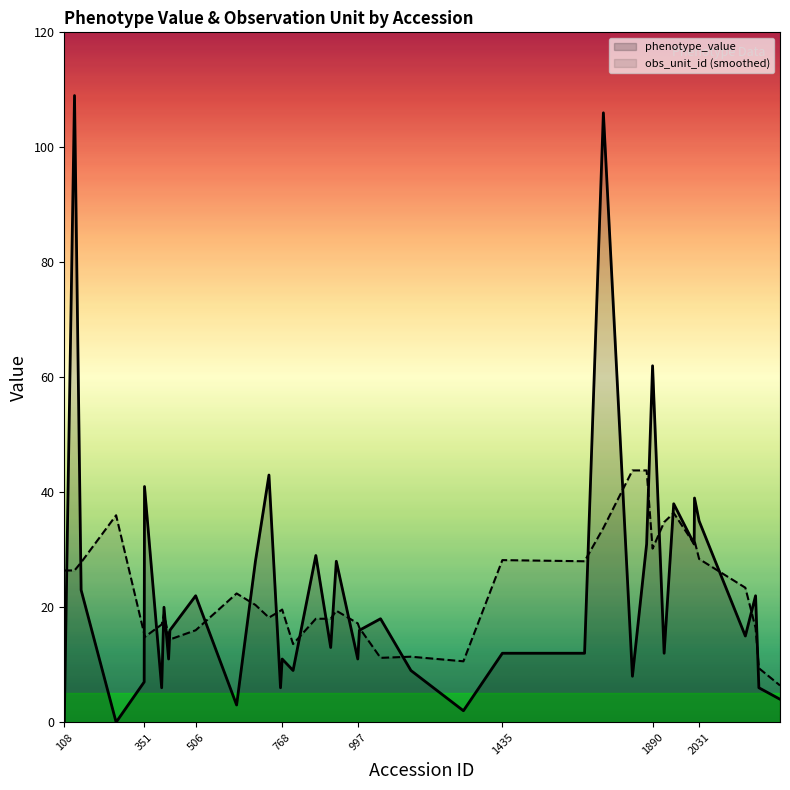

What is the value of the obs_unit_id (smoothed) point at the 17th from the left?

13.6